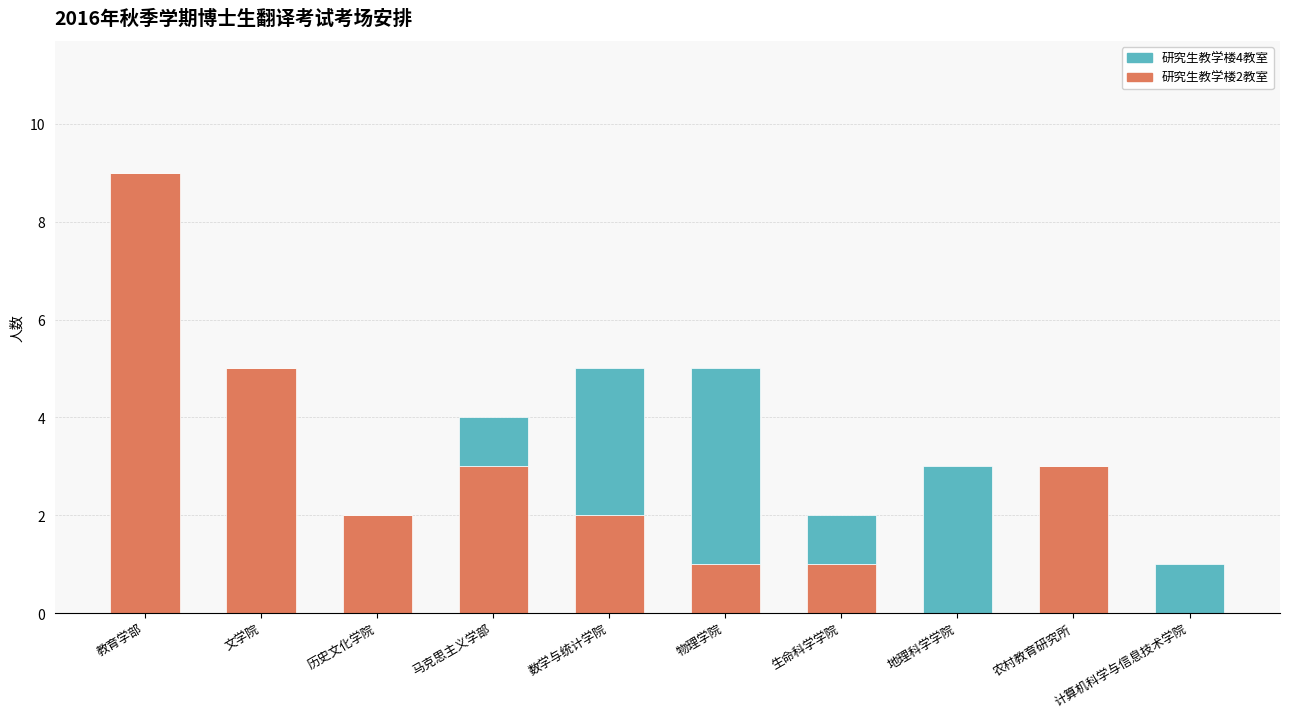

Which category has the highest value in the 研究生教学楼2教室 series?

教育学部